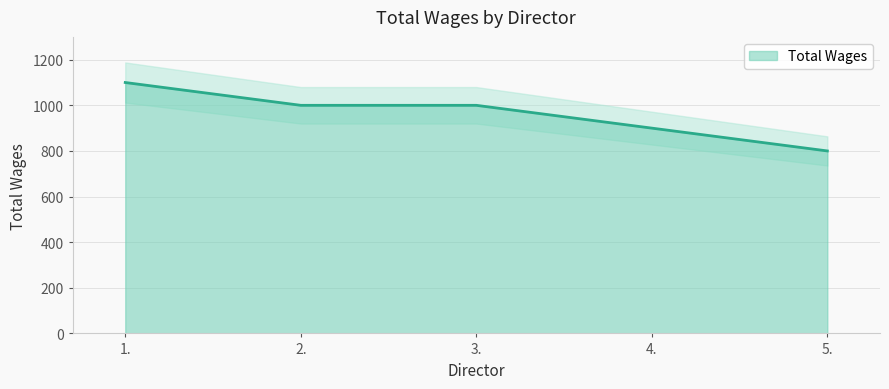

What is the label of the 5th point from the right?

1.